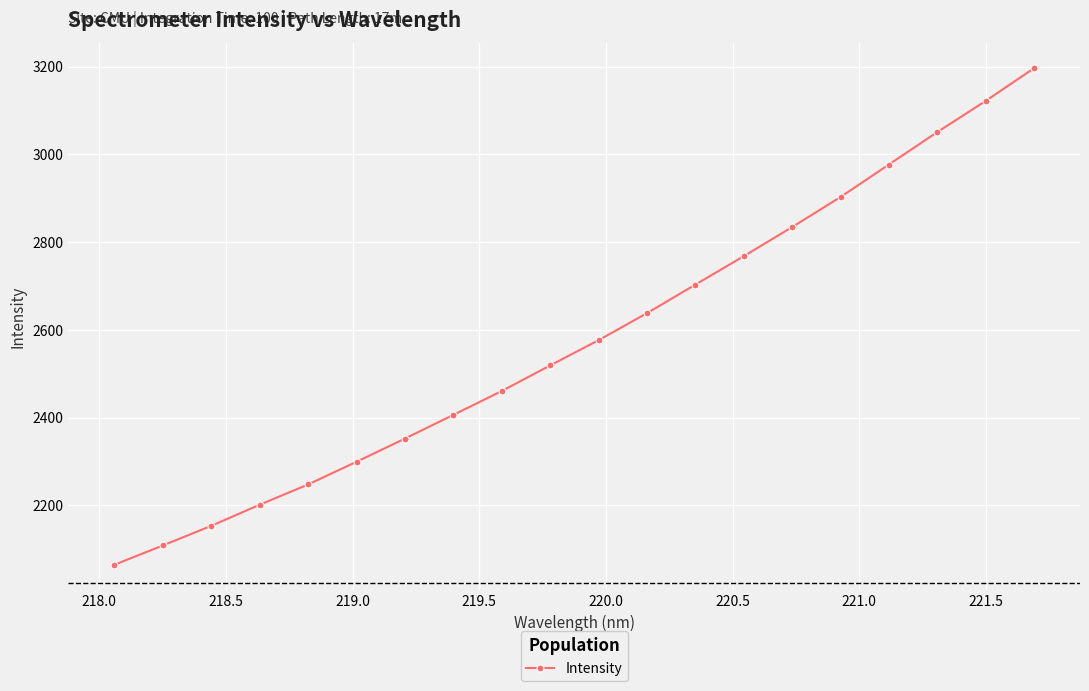

What is the maximum value shown in the chart?

3196.3